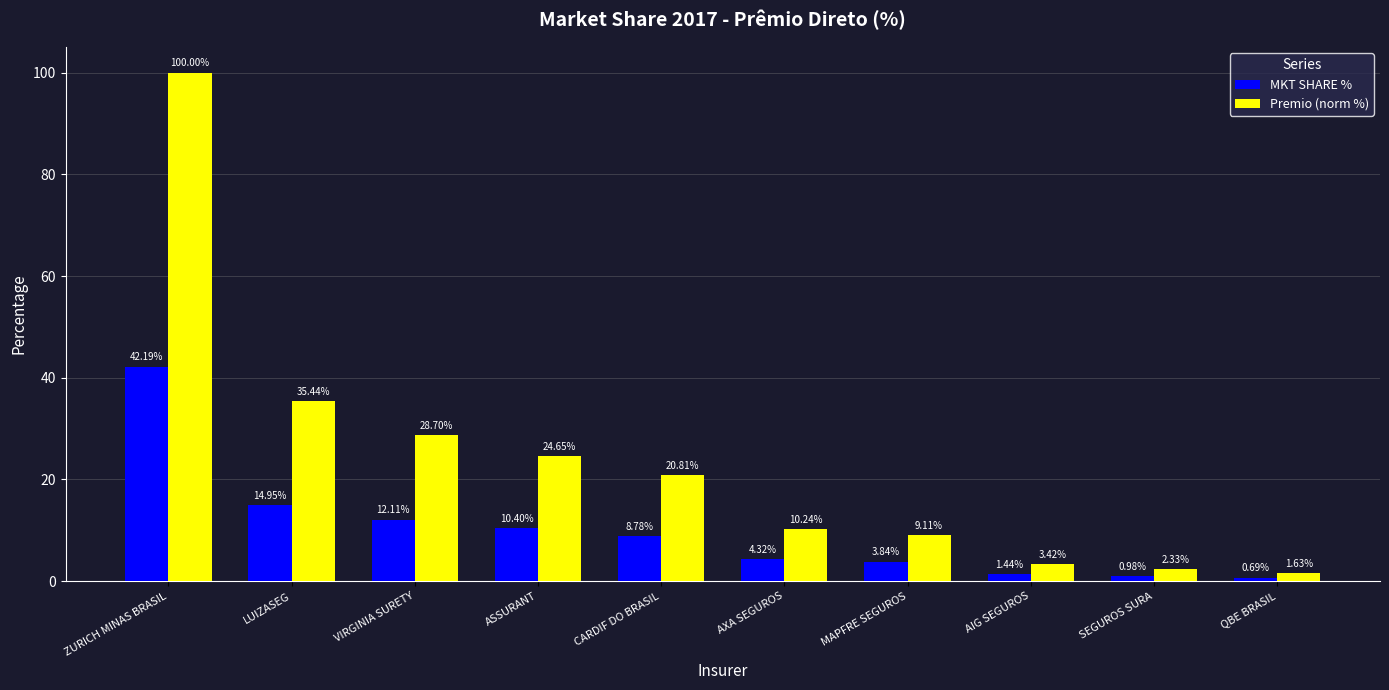

At which category does the chart reach its peak across all series?

ZURICH MINAS BRASIL